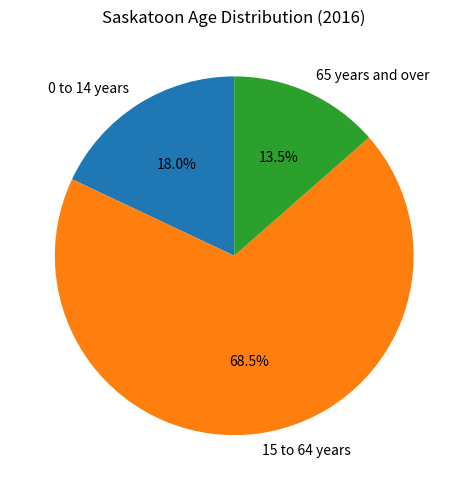

Between 65 years and over and 0 to 14 years, which is larger?

0 to 14 years